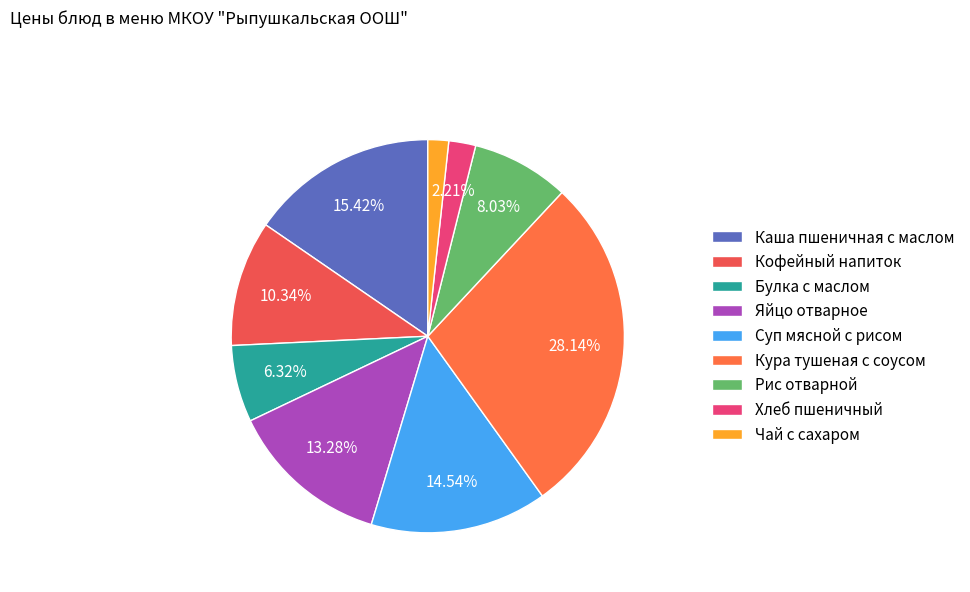

Is there a majority slice in this chart?

No